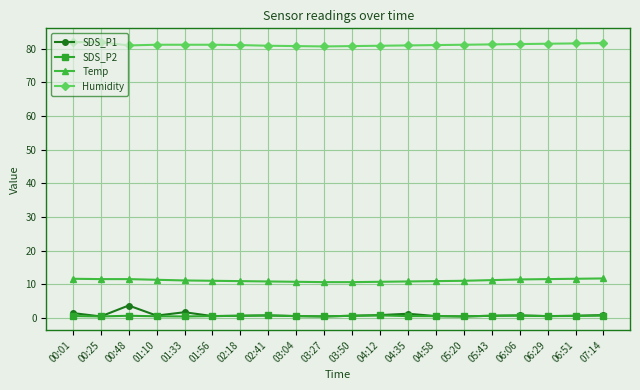

How many data points does each series have?

20